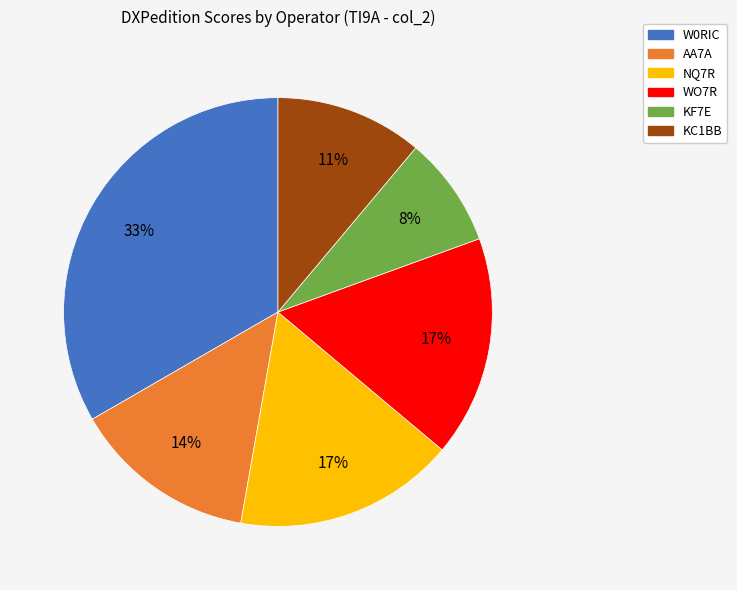

Is AA7A the majority of the pie?

No